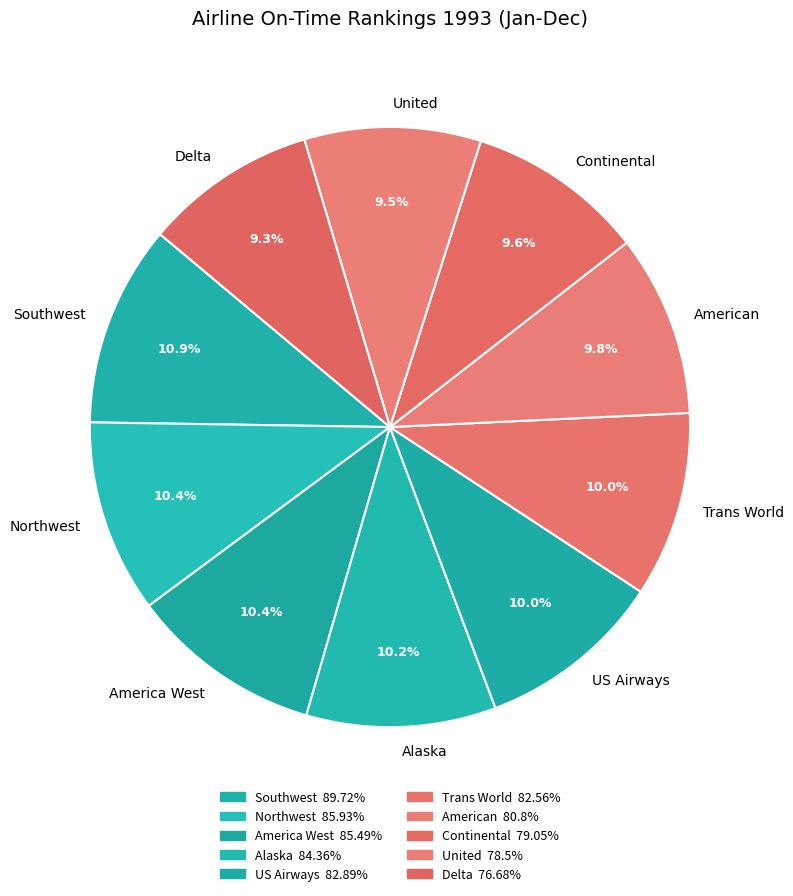

To the nearest percent, what is the difference between the American and Northwest slice percentages?

1%